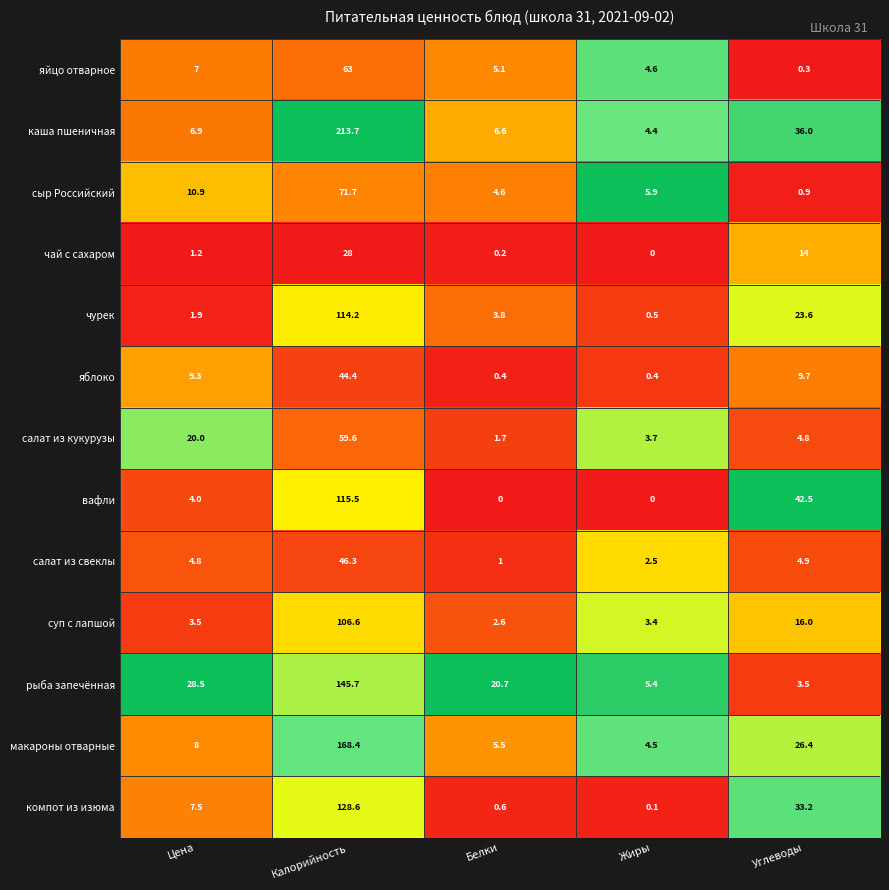

What is the highest value of the сыр Российский series?

71.7